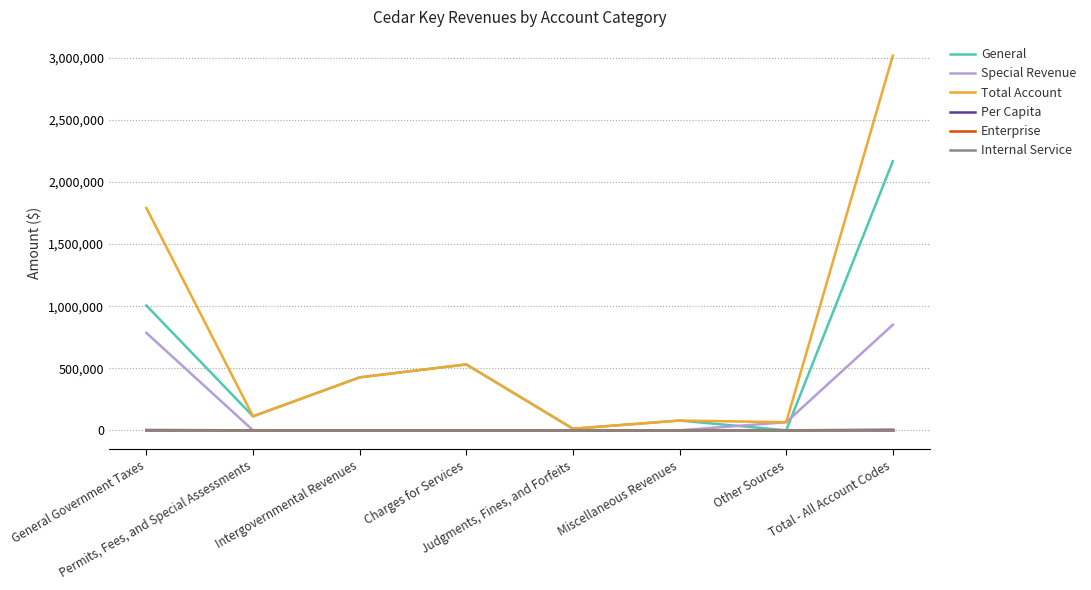

What is the maximum value shown in the chart?

3018283.0